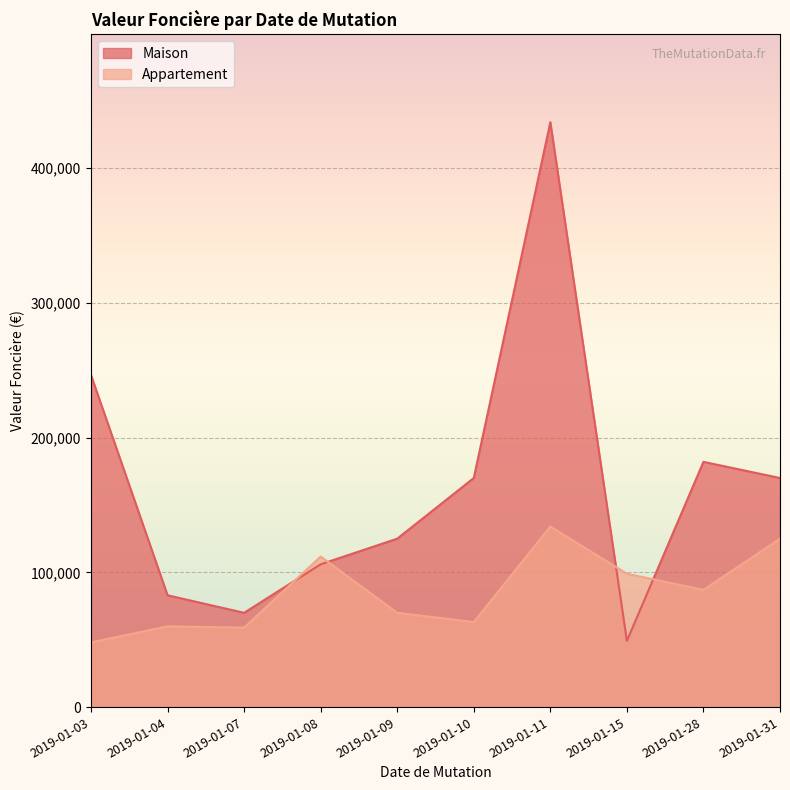

List the series in order of their peak value, highest first.

Maison, Appartement